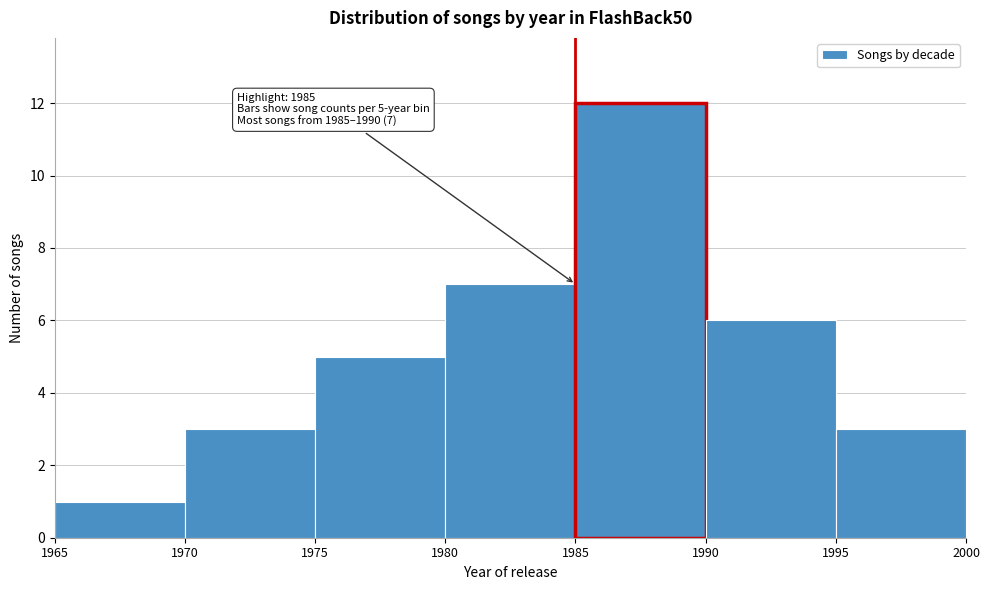

Over which range of the x-axis is the bar tallest?

1985 to 1990